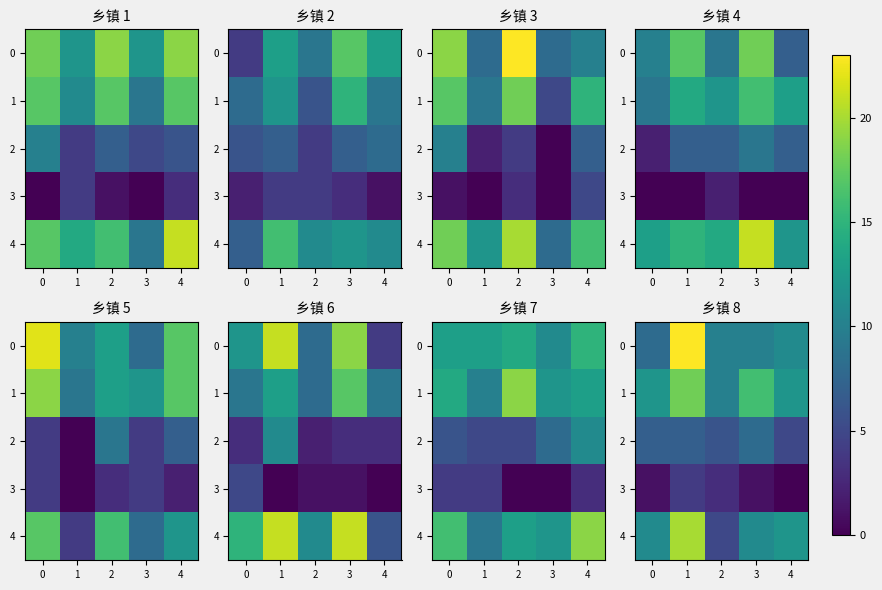

How many values in the row_2 series exceed 7?

1